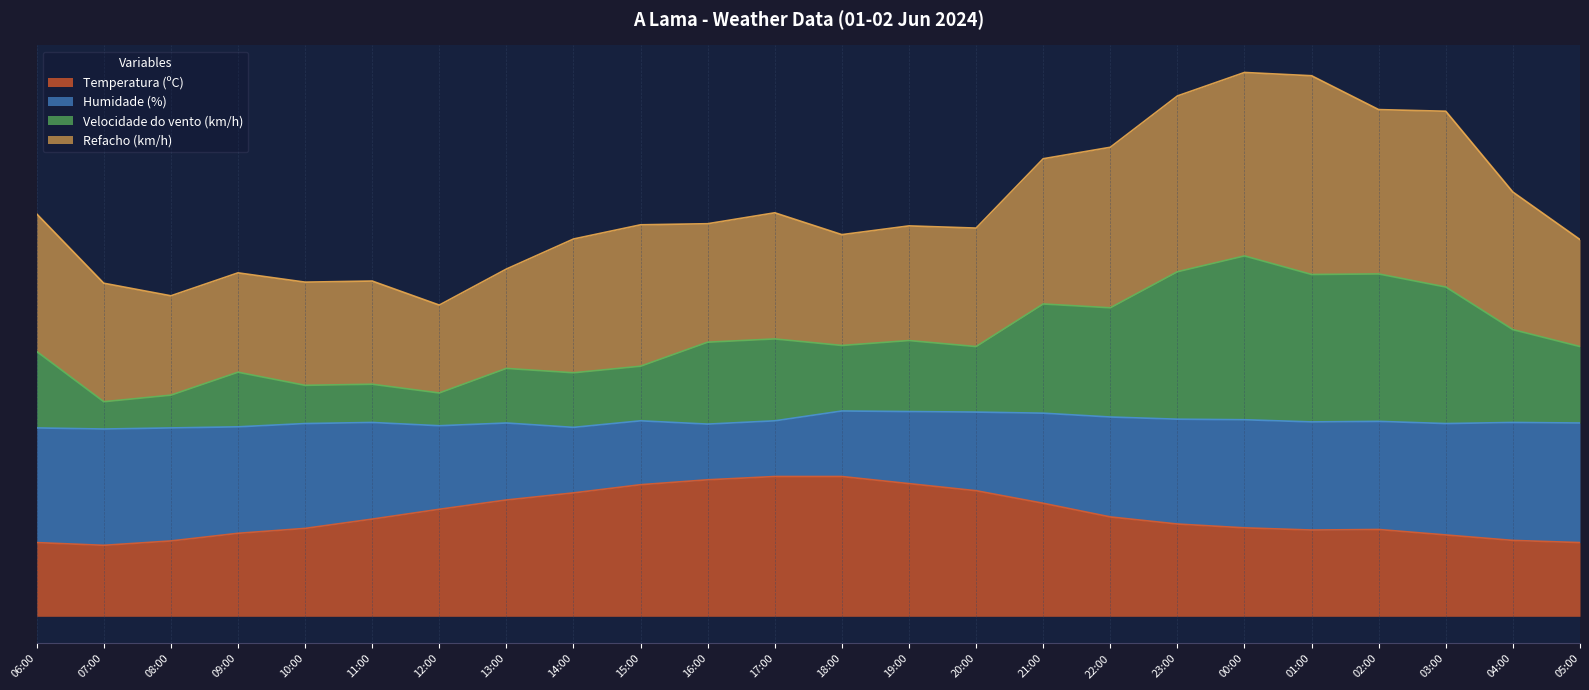

What is the total value across all series at 21:00?

77.9